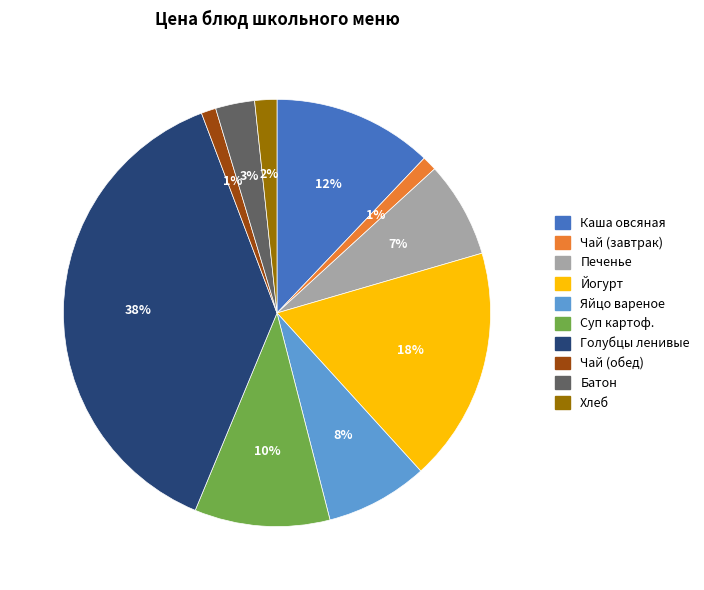

Combined, do Чай (обед) and Яйцо вареное account for over 50%?

No